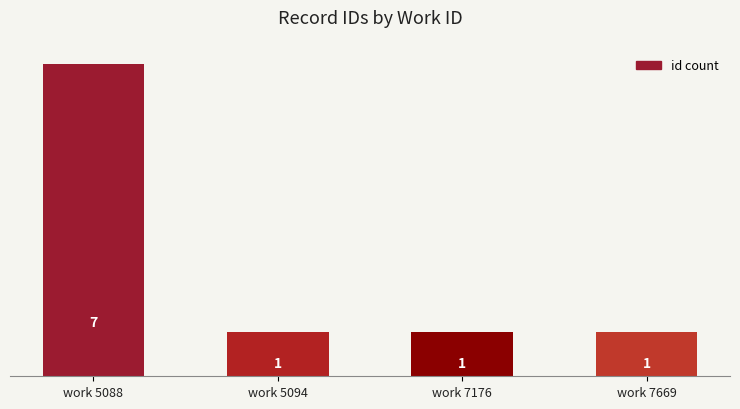

What is the ratio of the value at work 5088 to the value at work 7176?

7.0